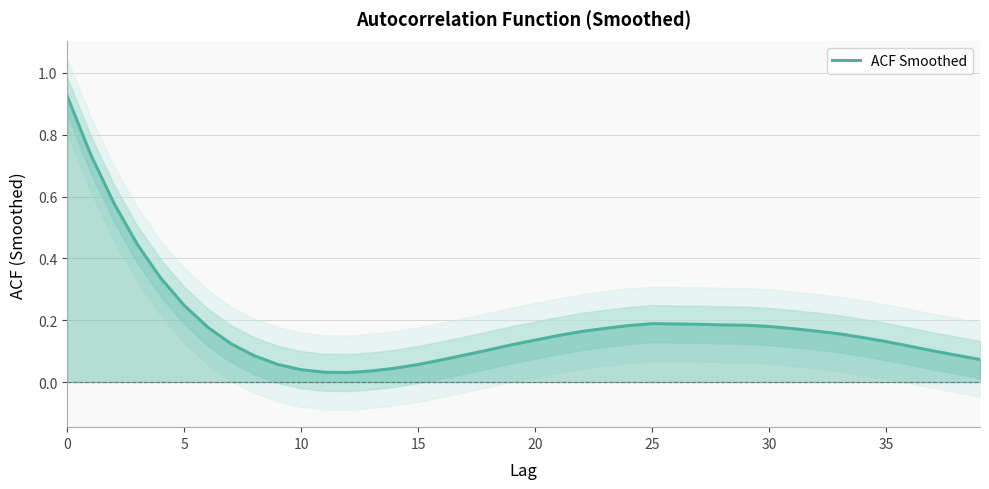

Which label corresponds to the smallest value in the chart?

12